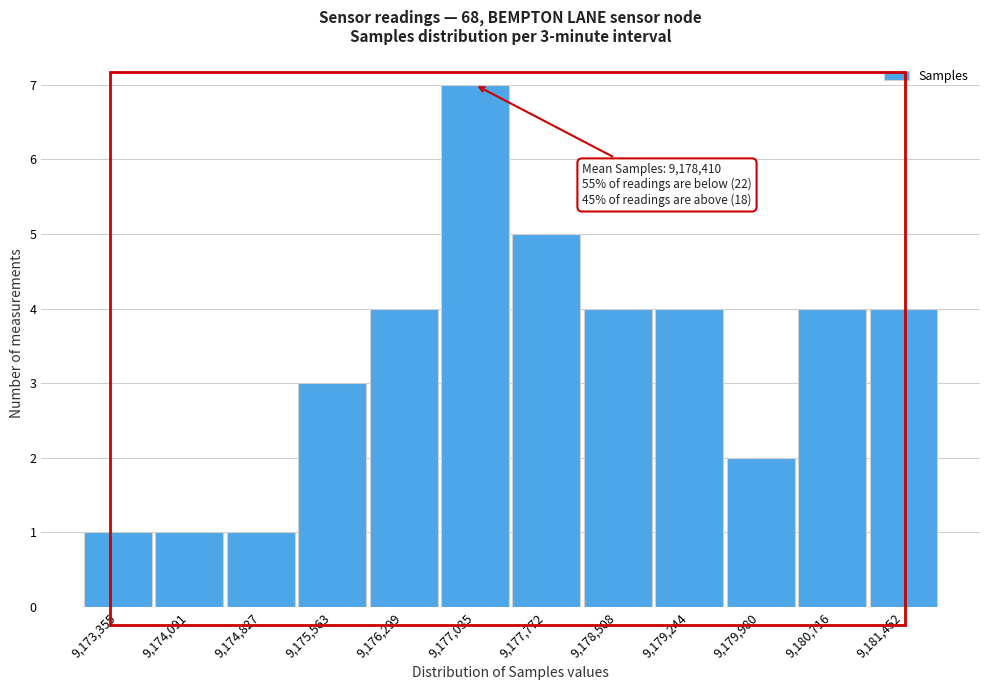

Reading right to left, what are all the values shown in this chart?

9,181,452=4	9,180,716=4	9,179,980=2	9,179,244=4	9,178,508=4	9,177,772=5	9,177,035=7	9,176,299=4	9,175,563=3	9,174,827=1	9,174,091=1	9,173,355=1